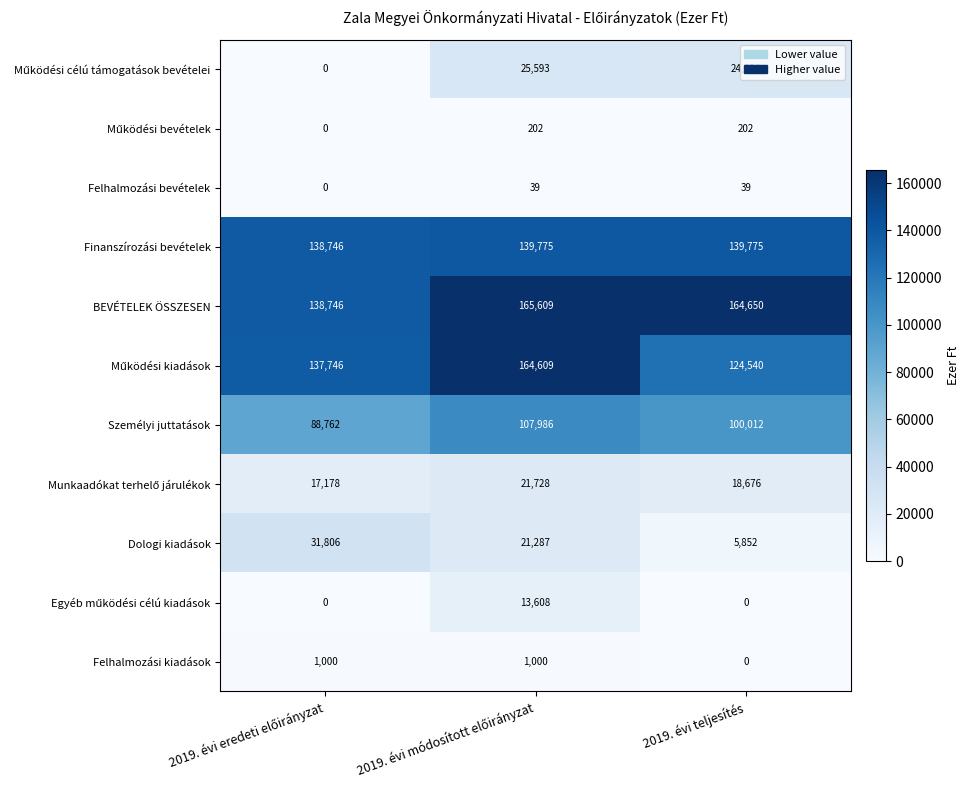

What is the greatest value displayed?

165609